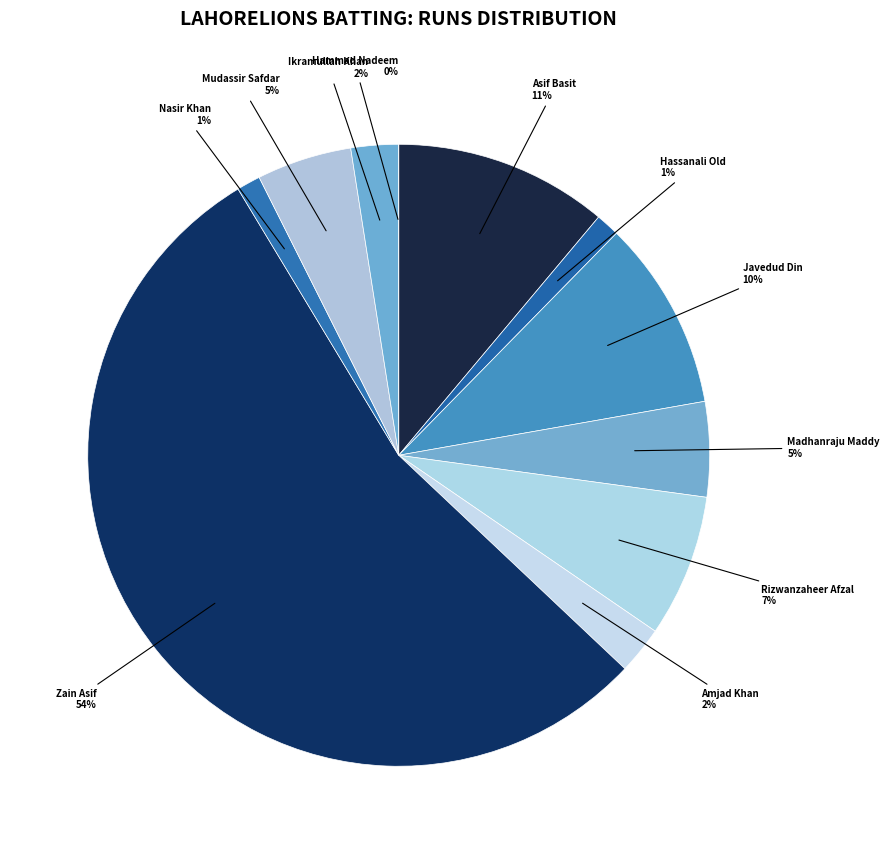

How many slices are in this pie chart?

11